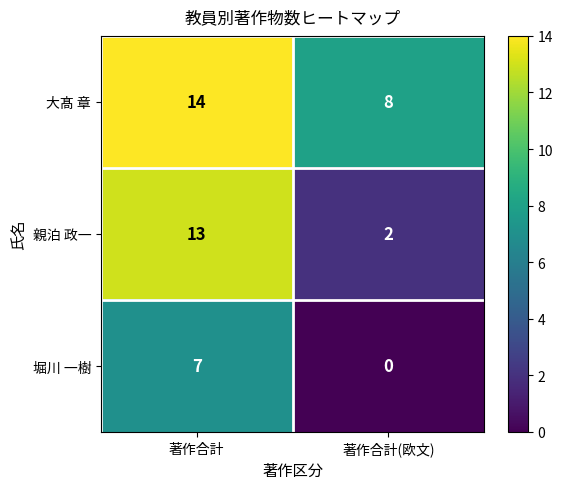

Is it true that 親泊 政一 equals 18 at 著作合計?

False